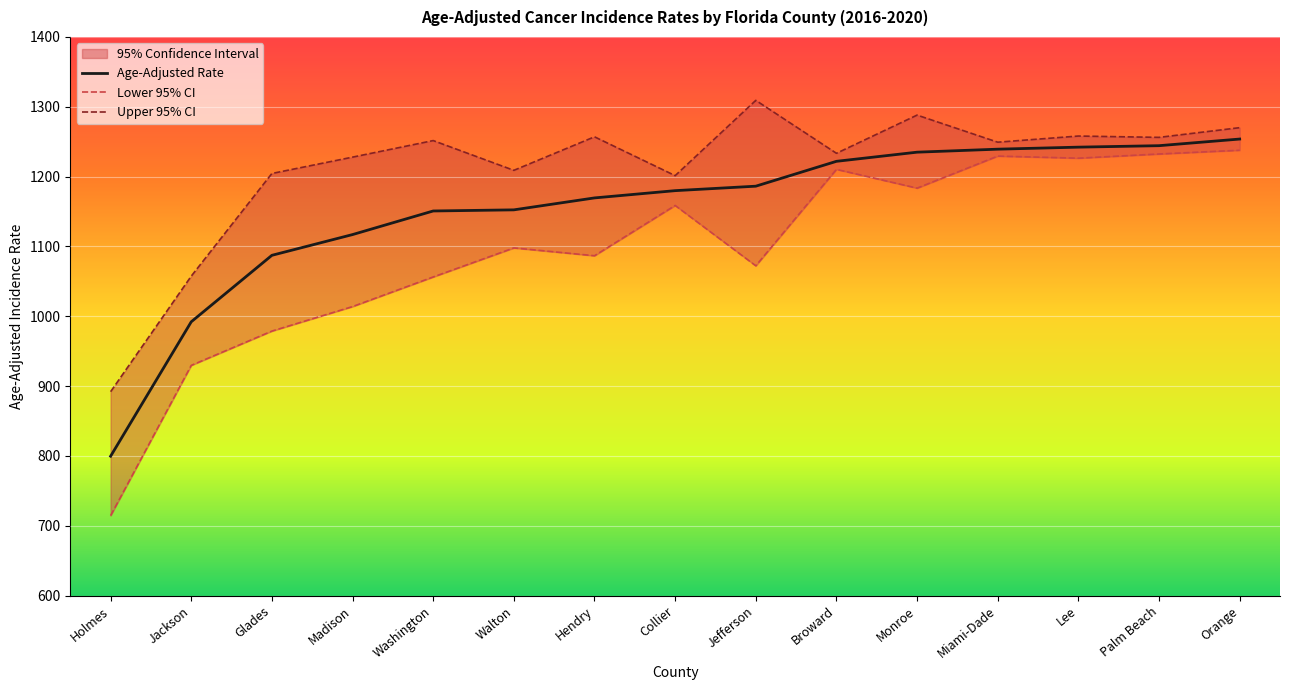

How many interior local peaks does the Lower 95% CI series have?

4